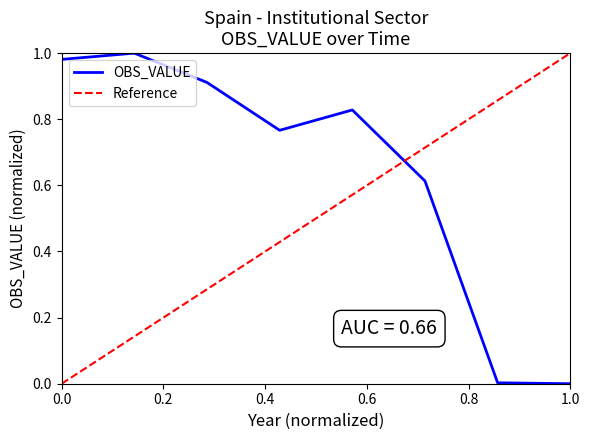

Read the value at 0.0.

1.0